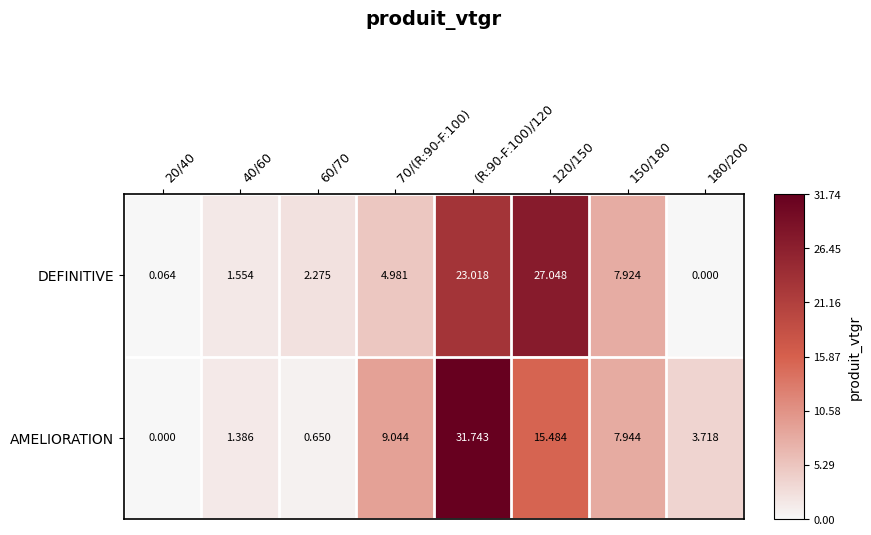

Which series has the largest range (max minus min)?

AMELIORATION